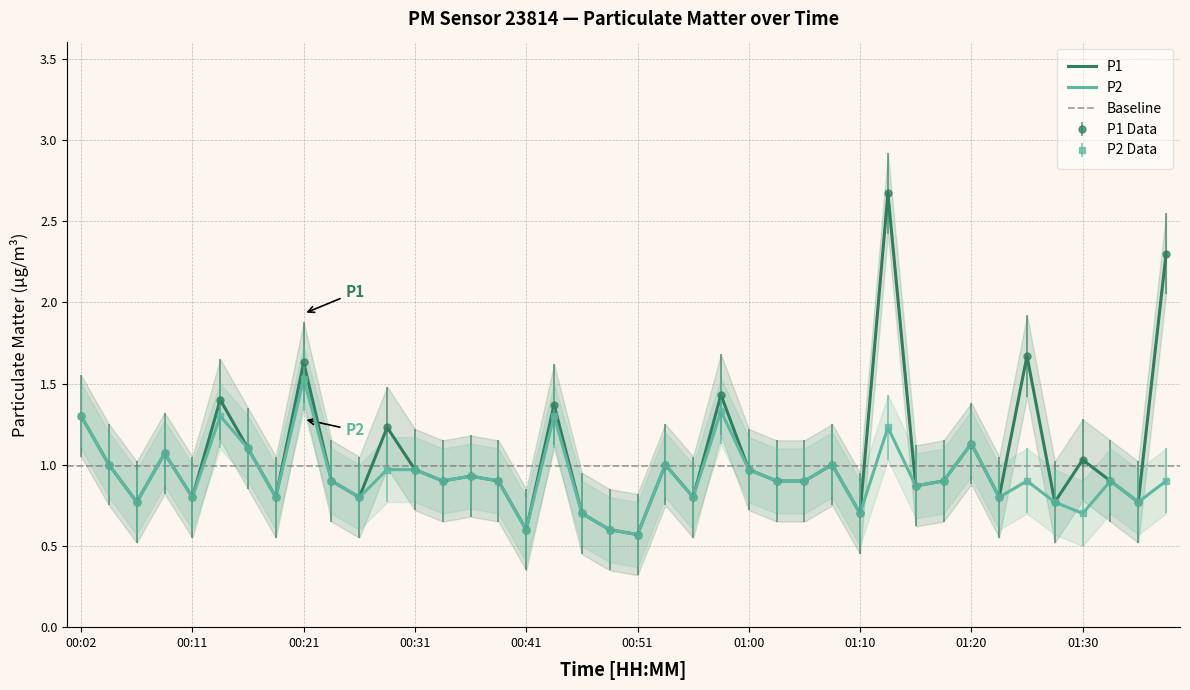

What is the label of the 9th point from the left?

00:21